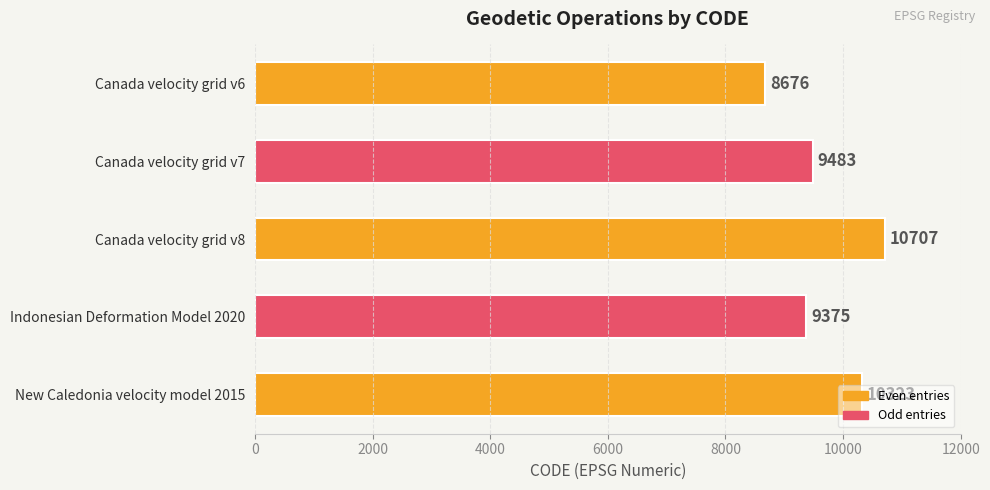

Is it true that the value at Canada velocity grid v6 is 5994?

False